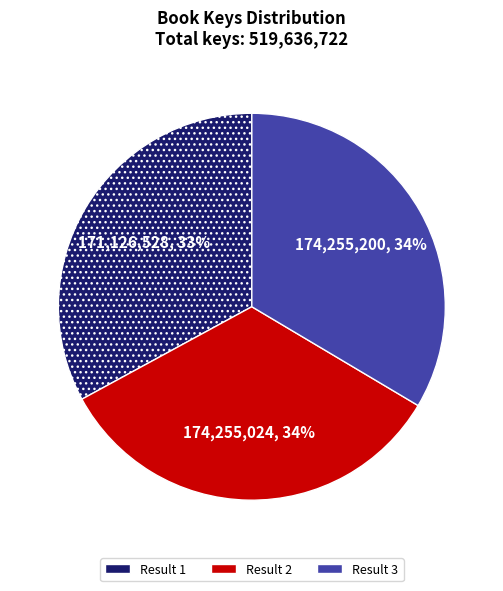

To the nearest percent, what is the difference between the largest and smallest slice percentages?

1%